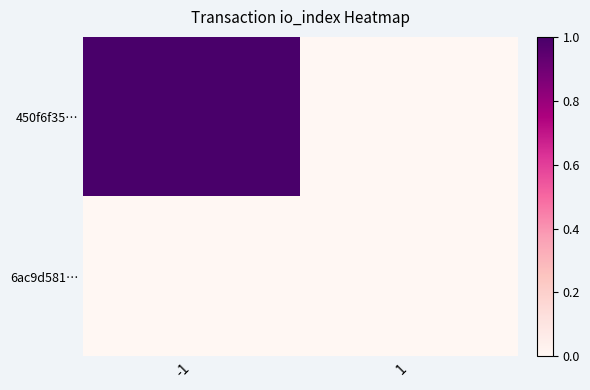

Reading left to right, what are all the values shown in this chart?

450f6f35…: -1=1	1=0
6ac9d581…: -1=0	1=0